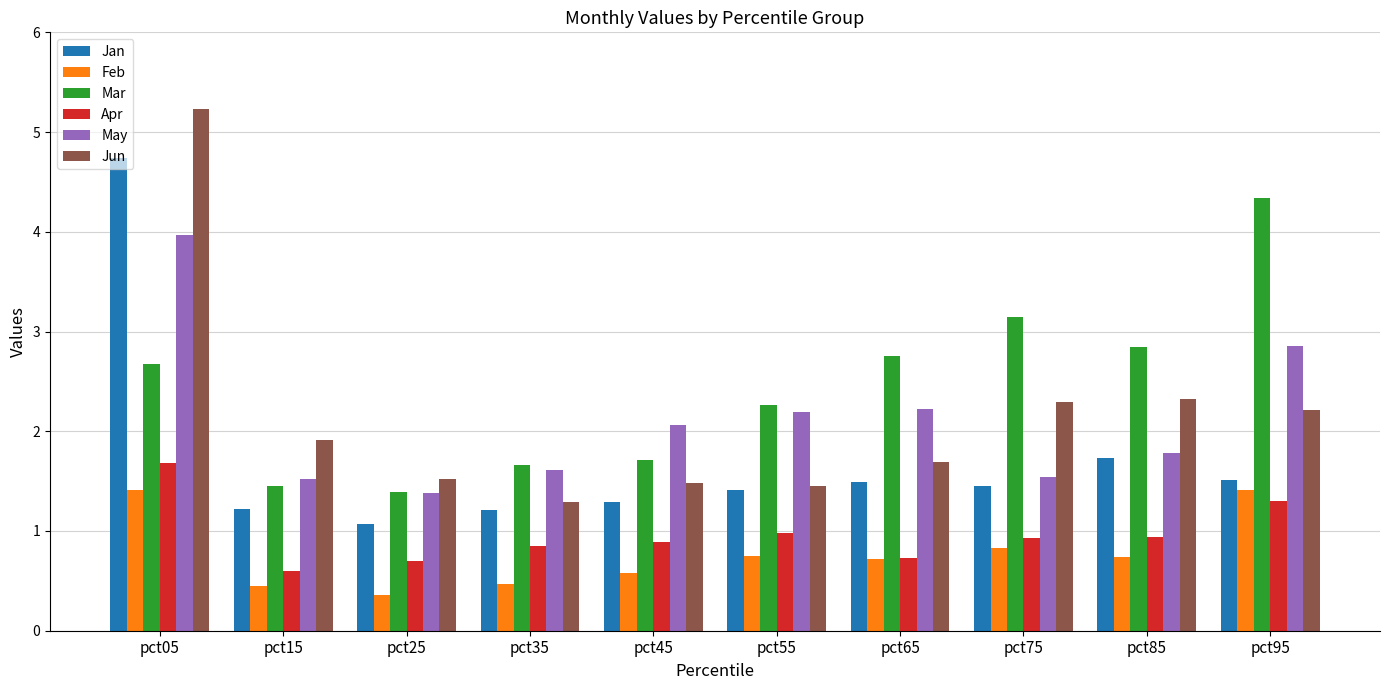

At pct35, list the series in order from smallest to largest.

Feb, Apr, Jan, Jun, May, Mar